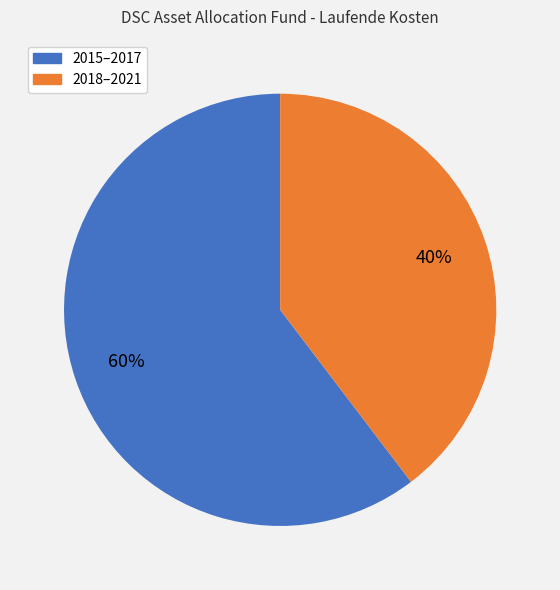

Does any single category account for the majority?

Yes